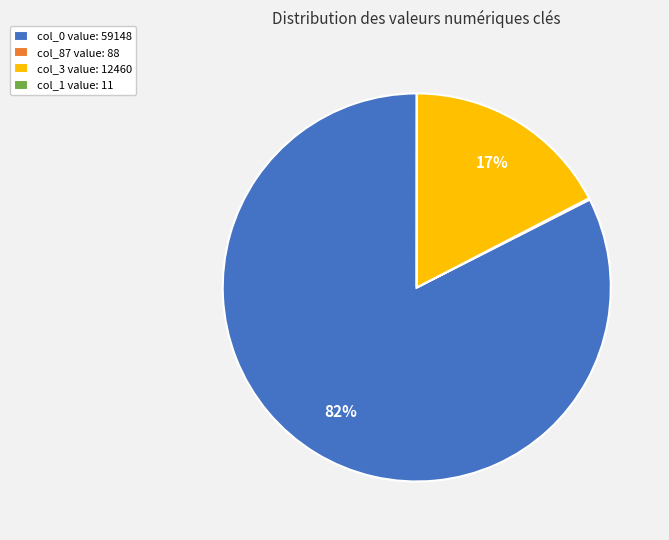

Which slice represents more than half of the pie?

col_0 value: 59148